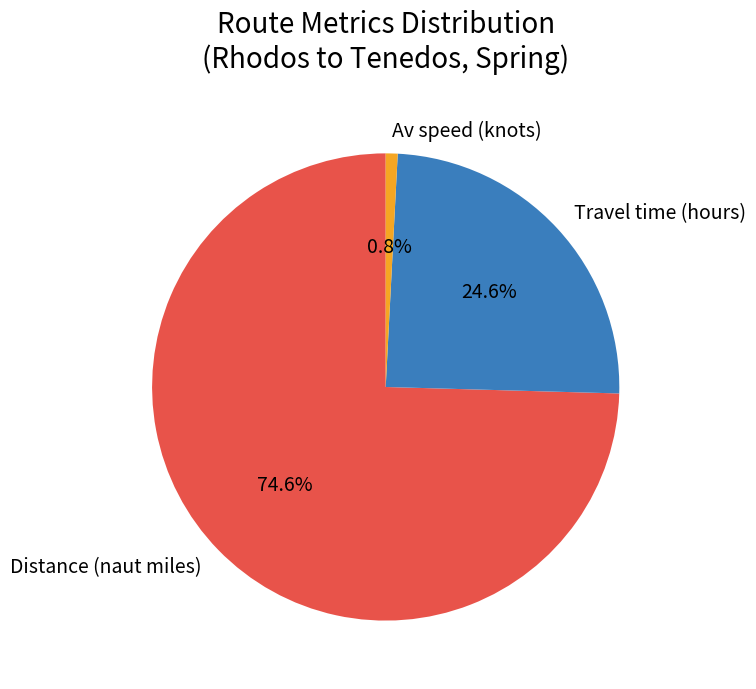

To the nearest percent, what is the average slice percentage?

33%